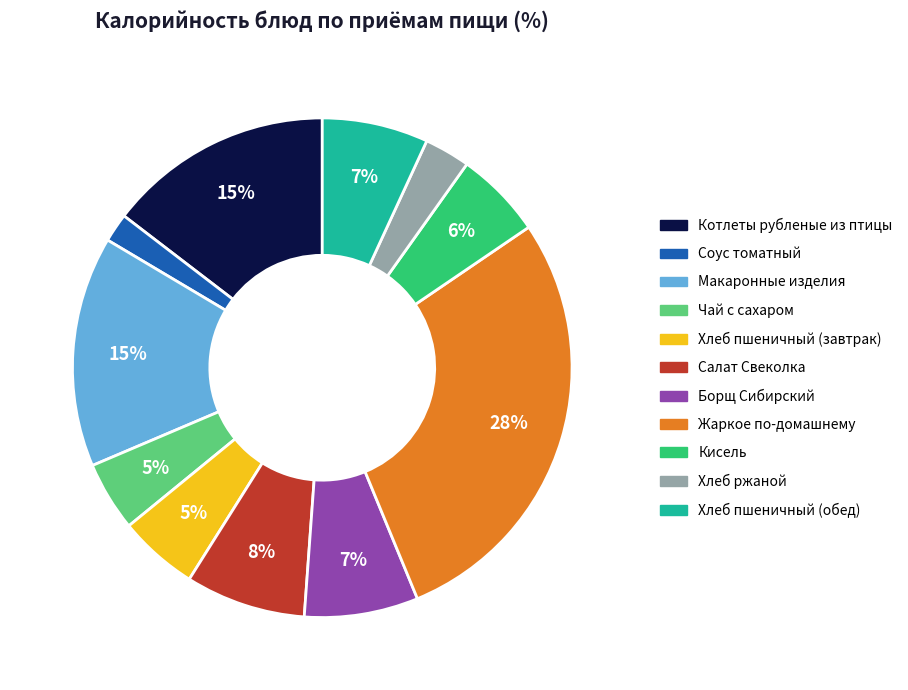

Approximately how many times larger is the value at Салат Свеколка compared to Жаркое по-домашнему?

0.3